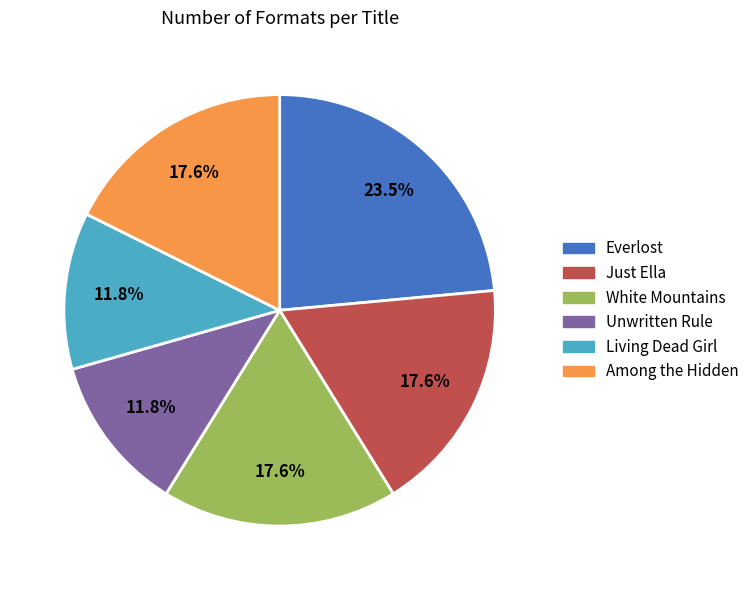

Combined, do Just Ella and White Mountains account for over 50%?

No